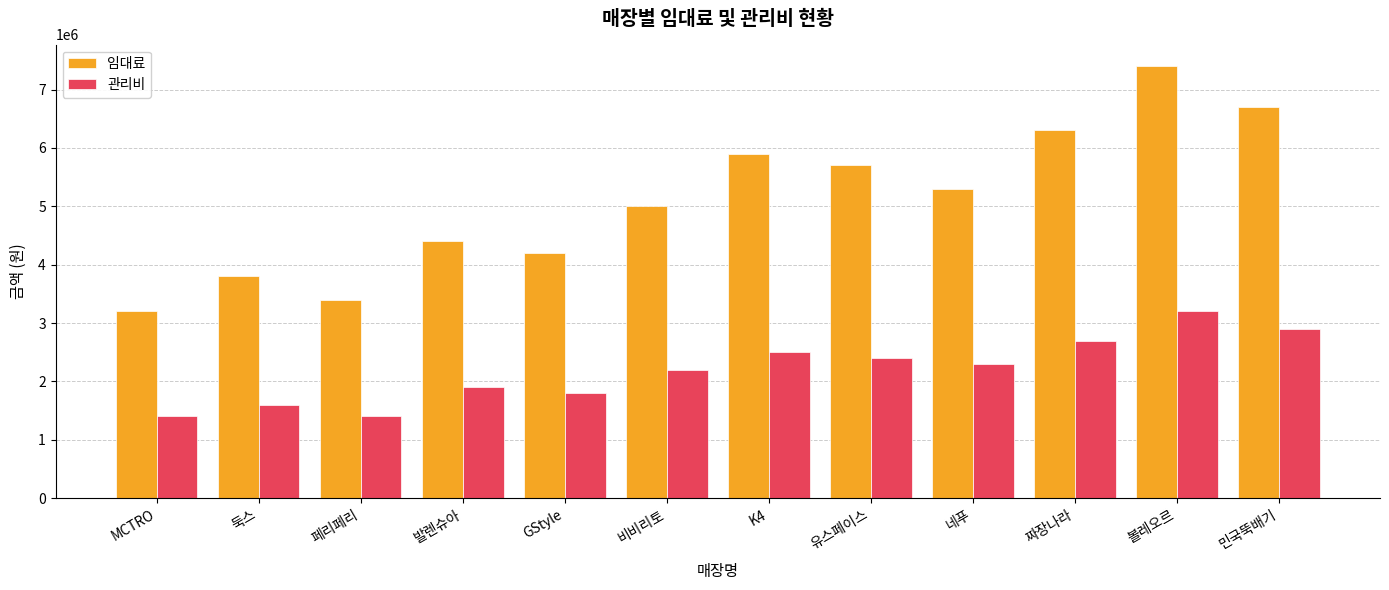

The value of 임대료 at MCTRO is 3200000. True or false?

True